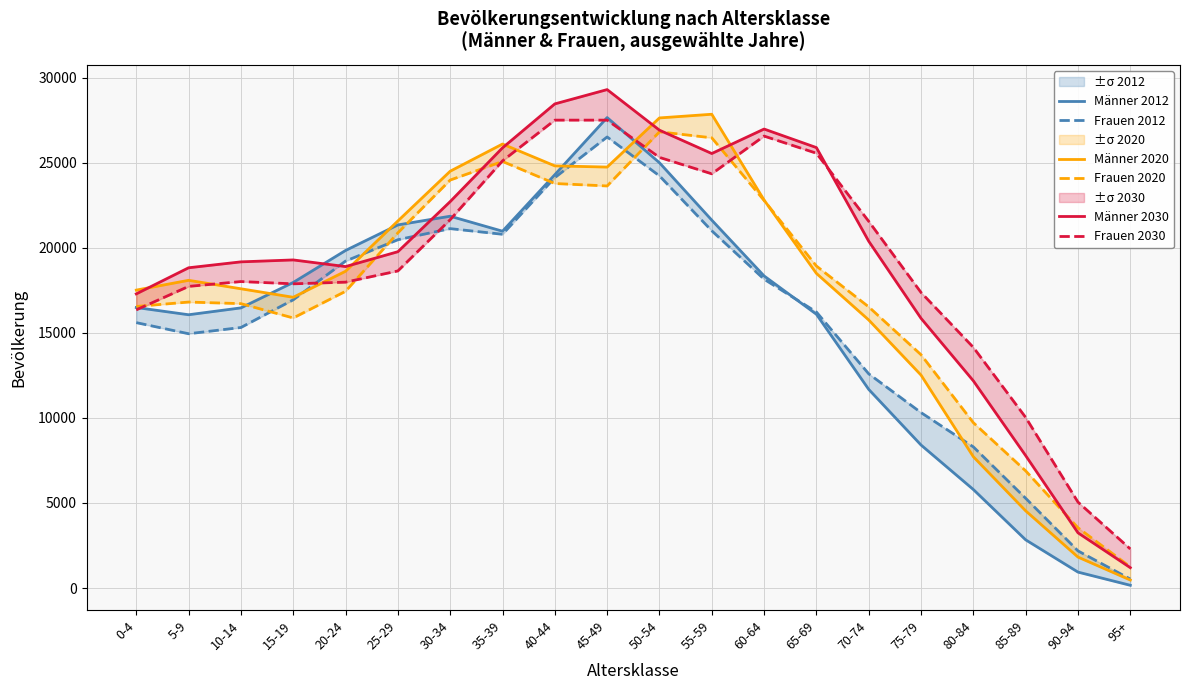

What is the label of the 14th point from the right?

30-34